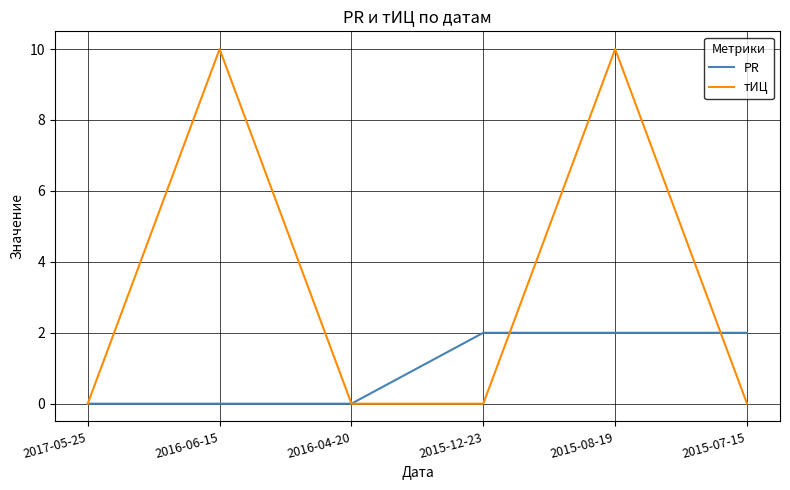

Which series changed the most between 2017-05-25 and 2015-07-15?

PR